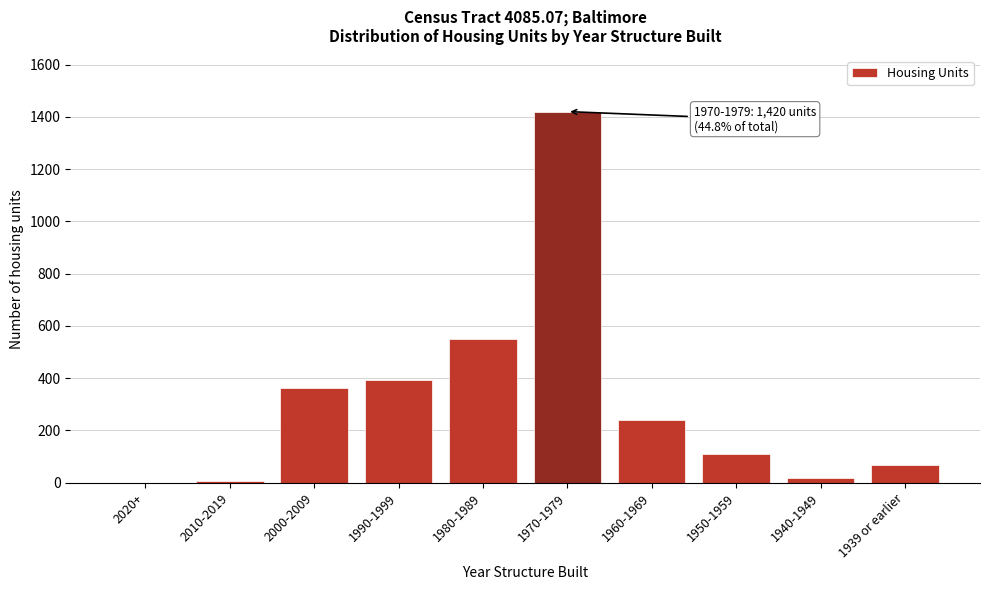

Where is the data nearest to the value 710?

1980-1989